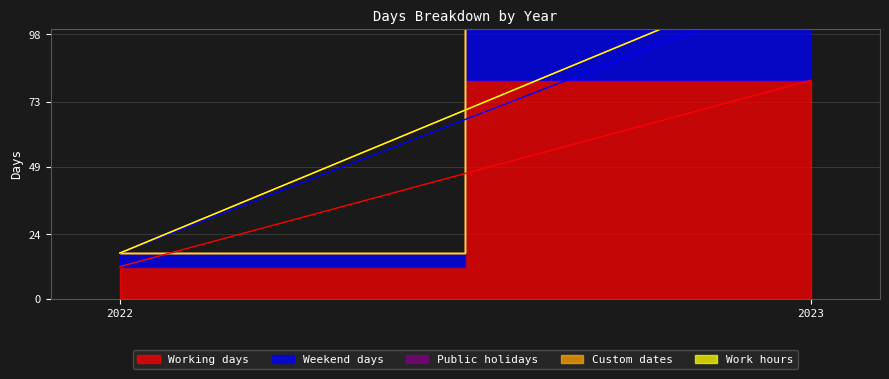

Reading left to right, what are all the values shown in this chart?

Working days: 12	81
Weekend days: 5	35
Public holidays: 0	7
Custom dates: 0	0
Work hours: 0	0